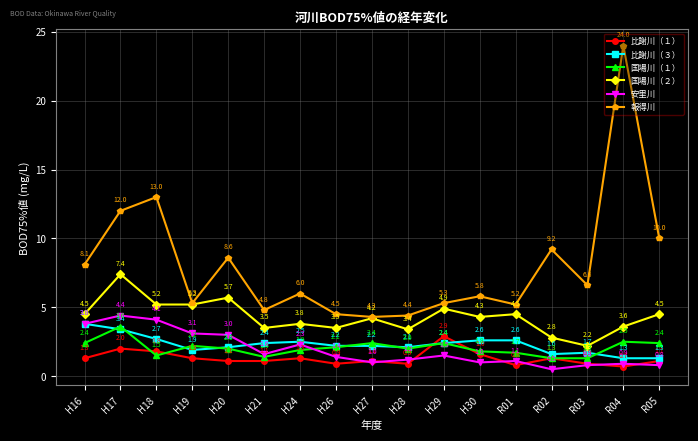

What is the difference between the 国場川（１） values at H21 and H28?

0.6